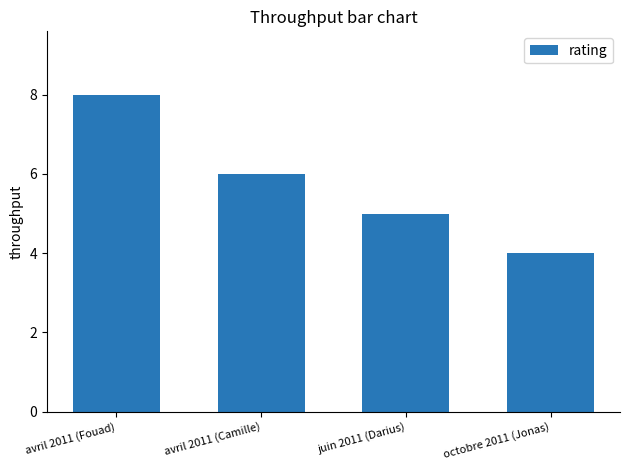

What position from the left is avril 2011 (Camille)?

2